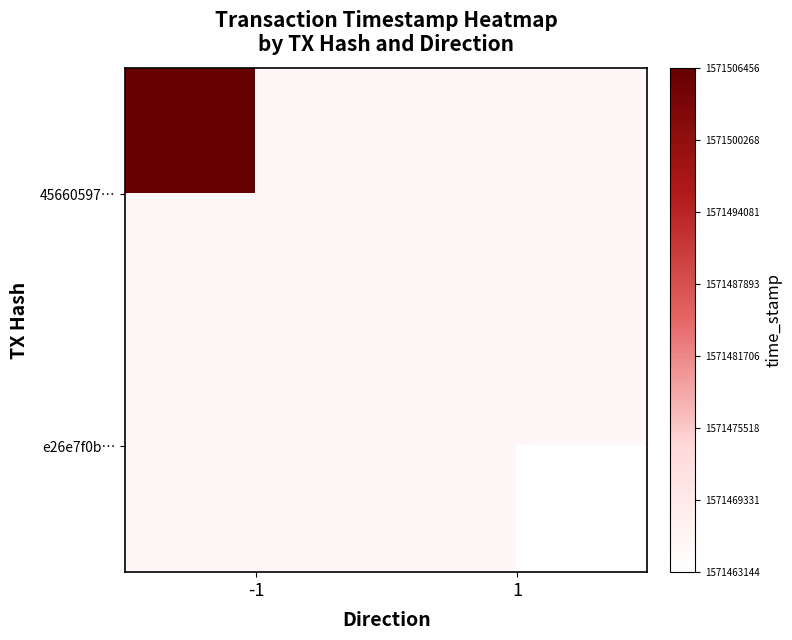

At which label is 45660597… closest to 1571506456?

-1